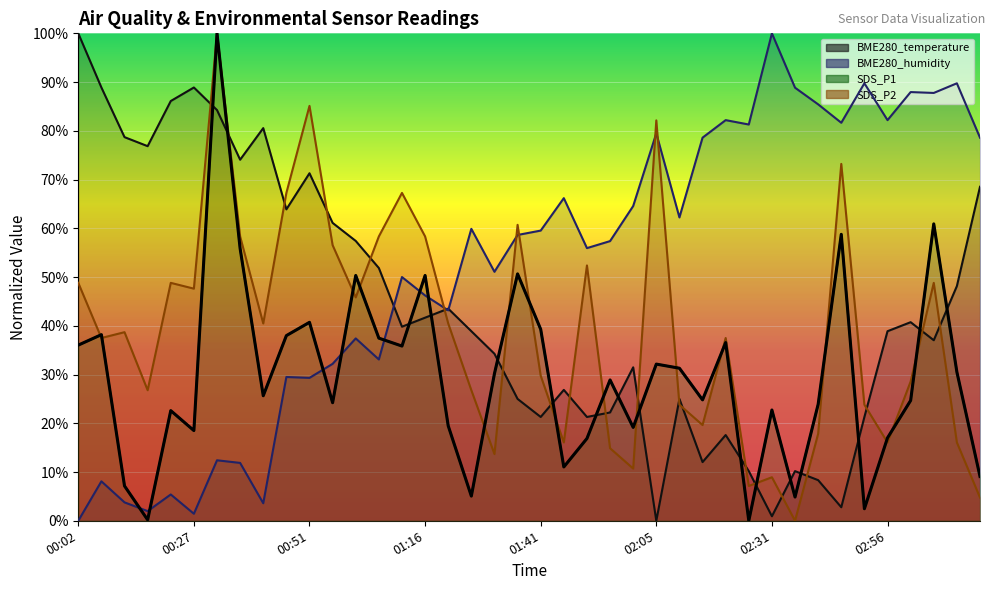

Reading left to right, list all the values displayed in this chart.

BME280_temperature: 100.0	88.9	78.7	76.9	86.1	88.9	84.3	74.1	80.6	63.9	71.3	61.1	57.4	51.9	39.8	41.7	43.5	38.9	34.3	25.0	21.3	26.9	21.3	22.2	31.5	0.0	25.0	12.0	17.6	10.2	0.9	10.2	8.3	2.8	21.3	38.9	40.7	37.0	48.1	68.5
BME280_humidity: 0.0	8.1	3.8	2.0	5.4	1.4	12.4	11.9	3.6	29.5	29.3	32.2	37.4	33.1	50.0	46.2	43.2	59.9	51.1	58.6	59.5	66.2	55.9	57.4	64.6	79.5	62.2	78.6	82.2	81.3	100.0	88.8	85.4	81.7	89.7	82.2	87.9	87.8	89.7	78.6
SDS_P1: 36.0	38.2	7.1	0.2	22.6	18.5	100.0	55.8	25.6	38.0	40.7	24.2	50.3	37.5	35.8	50.3	19.5	5.1	30.2	50.6	39.3	11.0	16.9	28.9	19.2	32.1	31.3	24.8	36.6	0.0	22.7	4.9	23.9	58.8	2.5	17.0	24.7	60.9	30.5	9.1
SDS_P2: 48.8	37.5	38.7	26.8	48.8	47.6	100.0	58.3	40.5	67.3	85.1	56.5	45.8	58.3	67.3	58.3	40.5	26.8	13.7	60.7	29.8	16.1	52.4	14.9	10.7	82.1	23.8	19.6	37.5	7.1	8.9	0.0	17.9	73.2	23.8	16.1	28.6	48.8	16.1	4.8